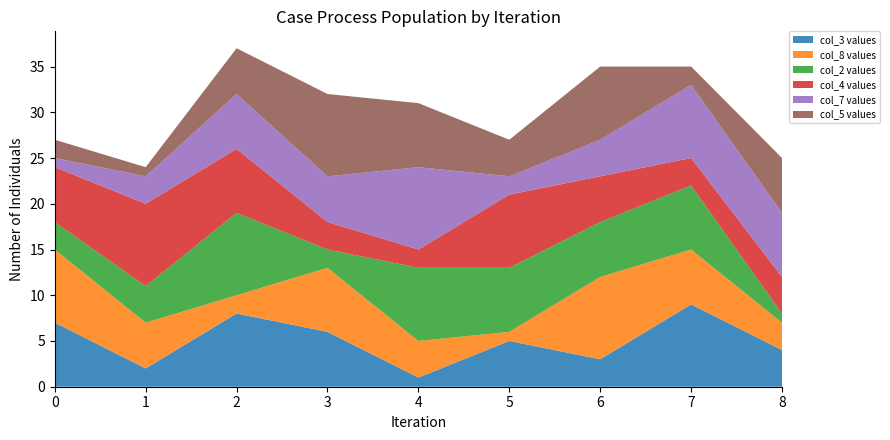

The value of col_3 values at 8 is 4. True or false?

True